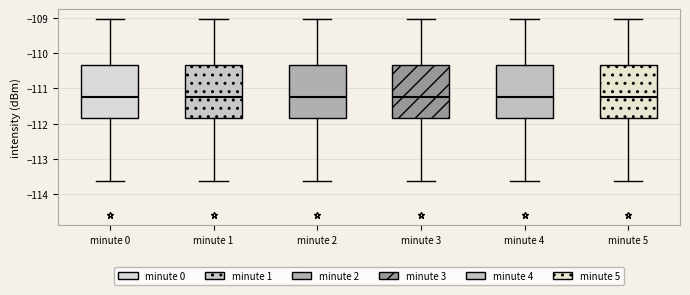

Reading left to right, transcribe this box plot: for each box, give where its median line is, the range the box spans, and where its two whiskers end, as read against the y-axis. The values are not printed on the chart, so give them approximately, as read against the axis.

minute 0: median -111.2, box -111.8 to -110.3, whiskers -113.6 to -109.0
minute 1: median -111.2, box -111.8 to -110.3, whiskers -113.6 to -109.0
minute 2: median -111.2, box -111.8 to -110.3, whiskers -113.6 to -109.0
minute 3: median -111.2, box -111.8 to -110.3, whiskers -113.6 to -109.0
minute 4: median -111.2, box -111.8 to -110.3, whiskers -113.6 to -109.0
minute 5: median -111.2, box -111.8 to -110.3, whiskers -113.6 to -109.0